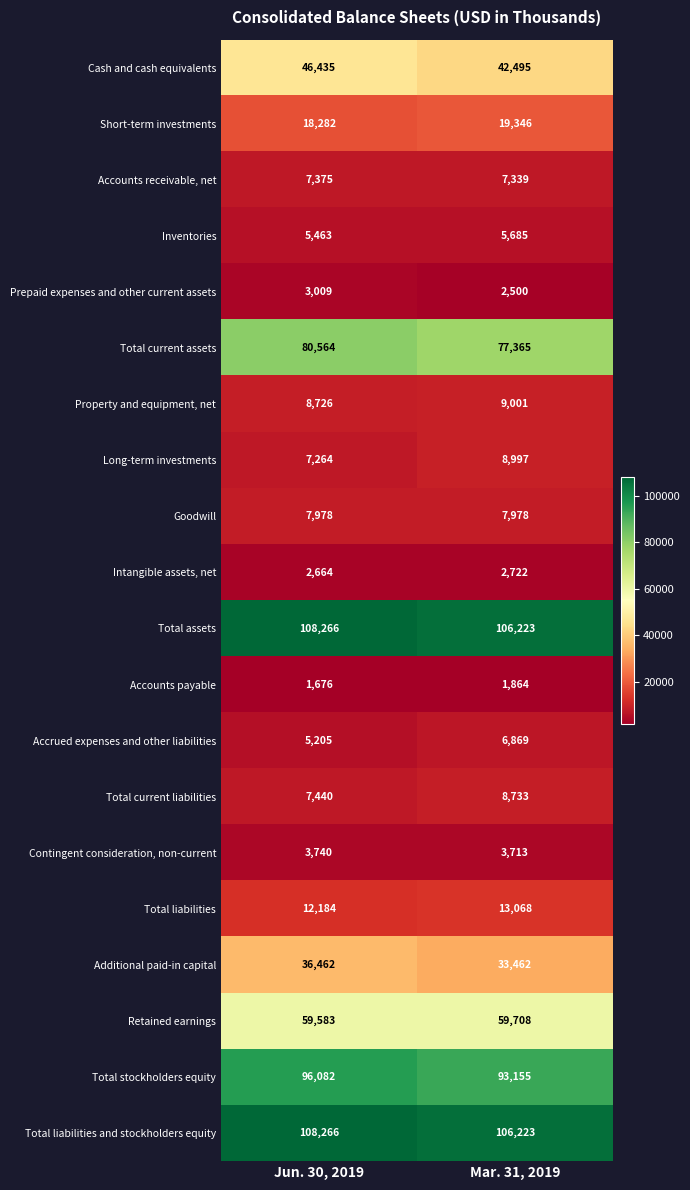

List the labels in order of Prepaid expenses and other current assets value, smallest first.

Mar. 31, 2019, Jun. 30, 2019